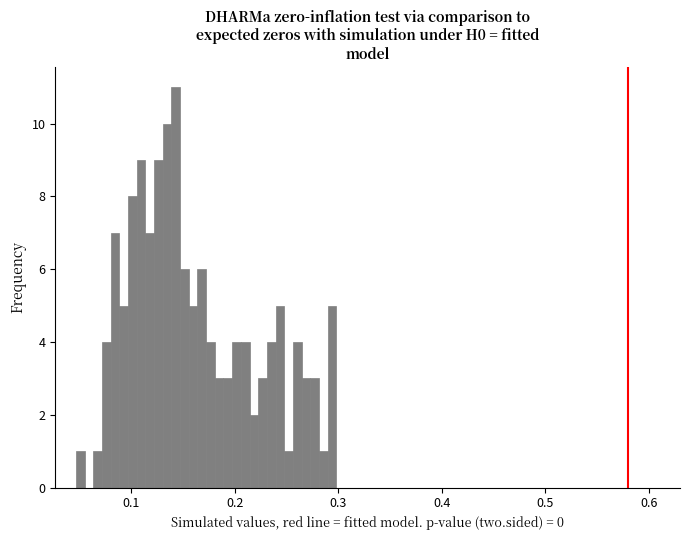

Read against the x-axis, roughly where is the centre of the tallest bar?

0.14